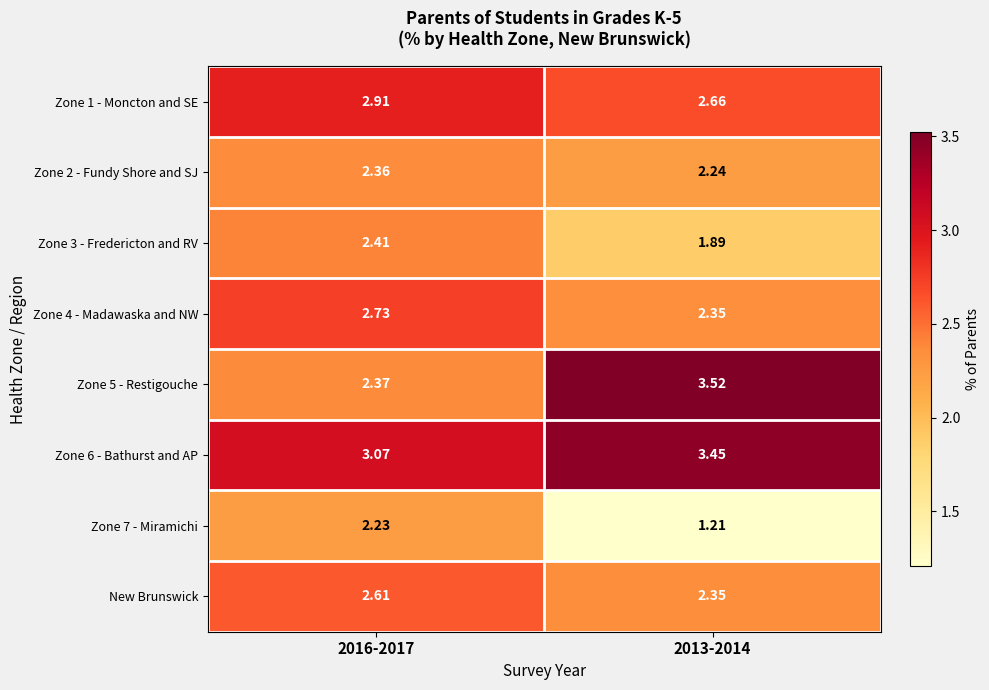

At 2016-2017, list the series in order from smallest to largest.

Zone 7 - Miramichi, Zone 2 - Fundy Shore and SJ, Zone 5 - Restigouche, Zone 3 - Fredericton and RV, New Brunswick, Zone 4 - Madawaska and NW, Zone 1 - Moncton and SE, Zone 6 - Bathurst and AP